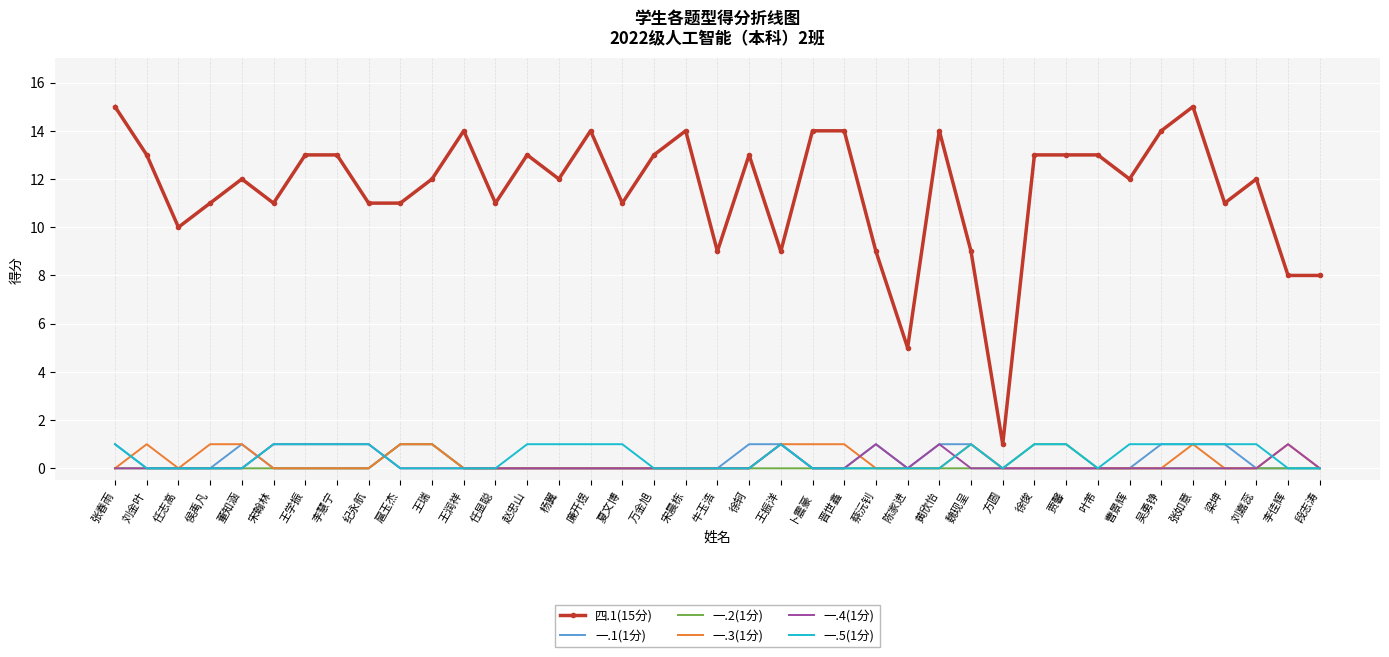

What position from the left is 梁坤?

36